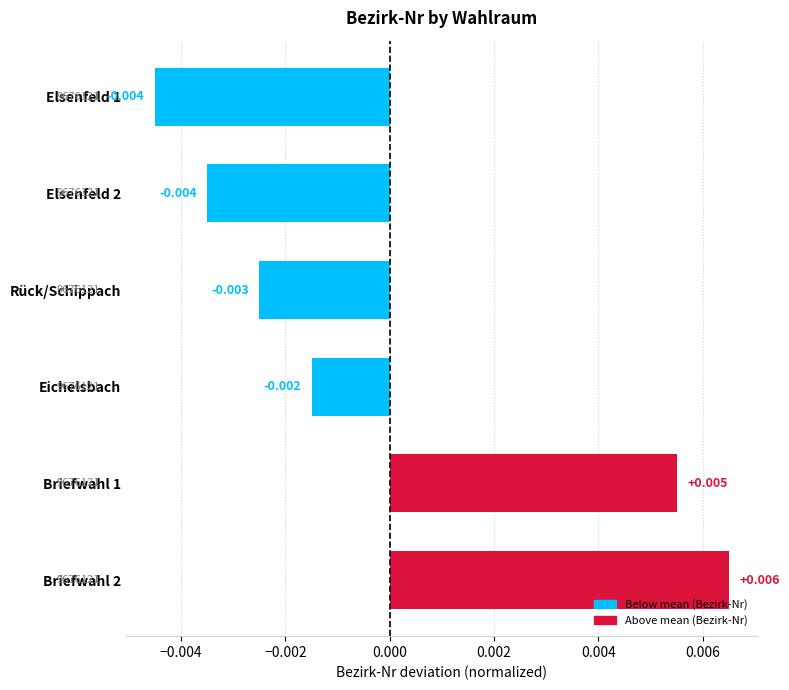

Which has a higher value, Rück/Schippach or Eichelsbach?

Eichelsbach